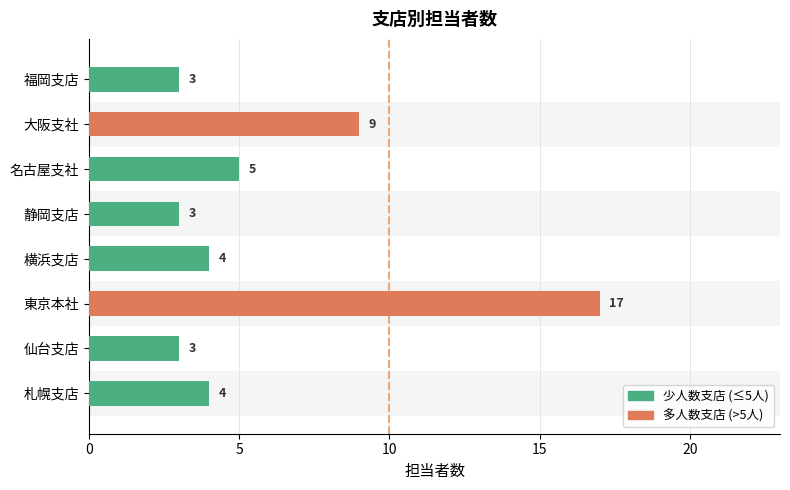

Where is the data nearest to the value 10?

大阪支社